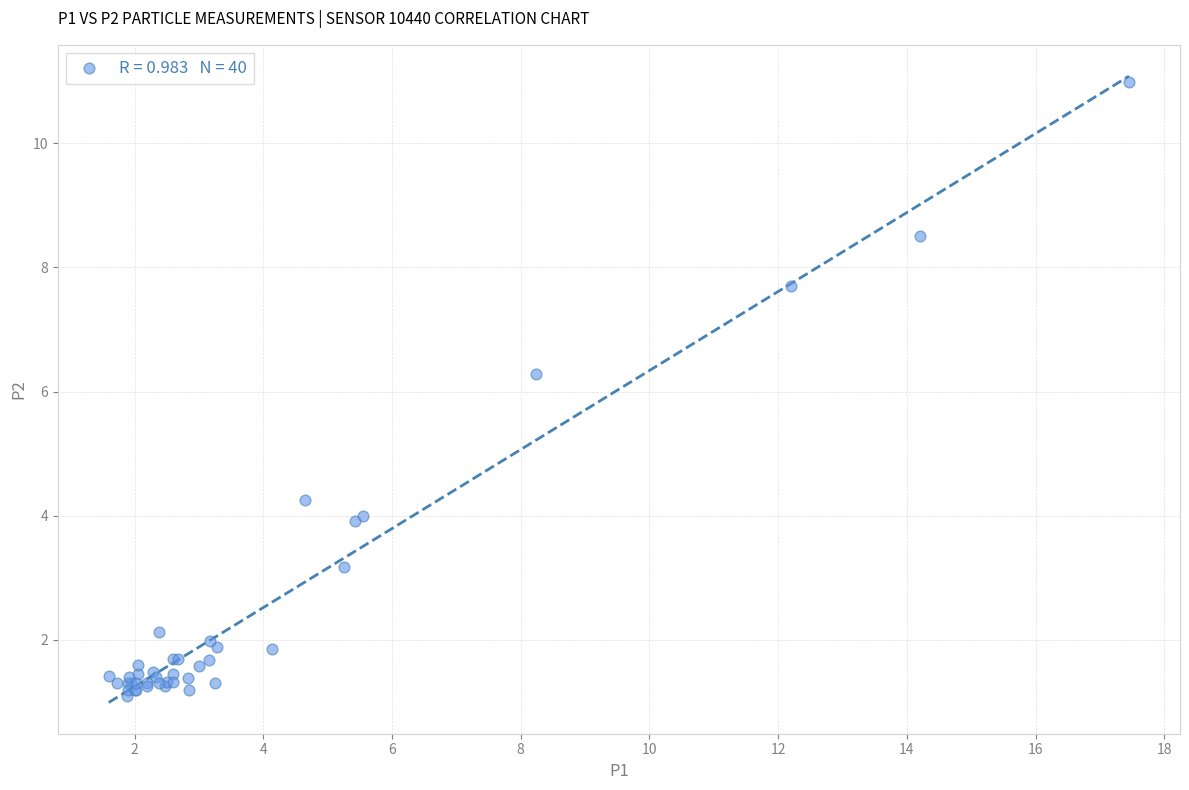

What Y value in the scatter plot is closest to 6?

6.3